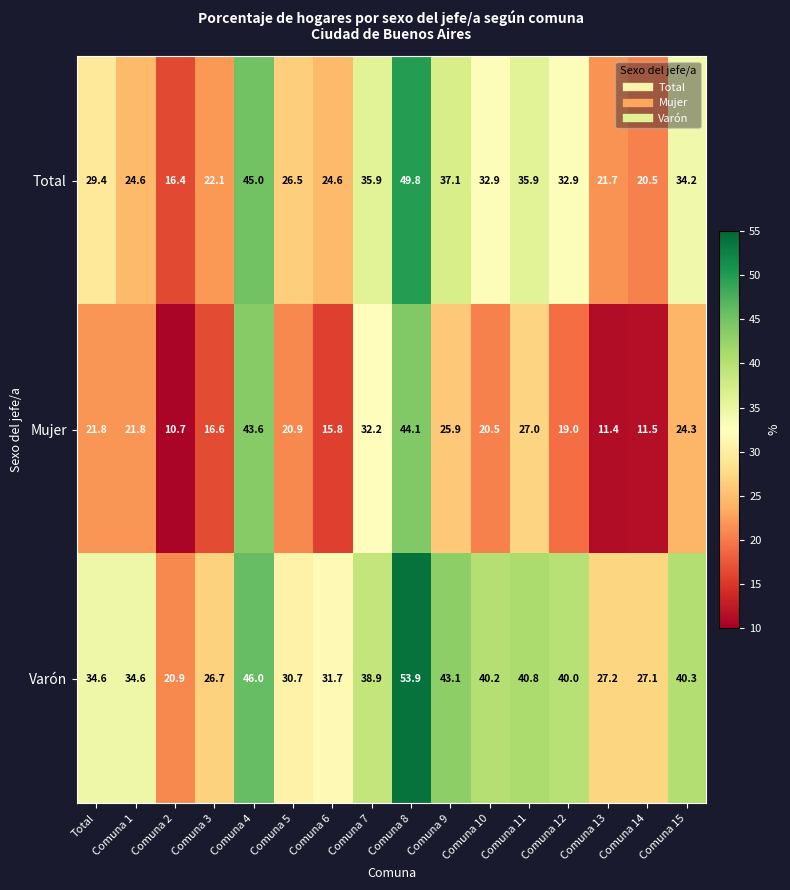

What value does the Total series have at Total?

29.4